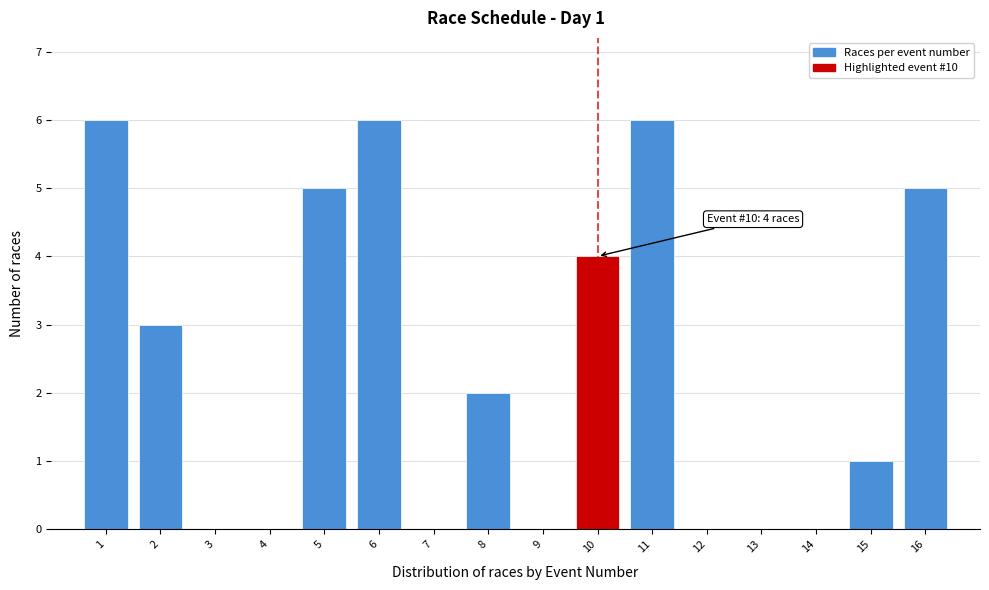

Reading left to right, transcribe all the data shown in this chart.

1=6	2=3	3=0	4=0	5=5	6=6	7=0	8=2	9=0	10=4	11=6	12=0	13=0	14=0	15=1	16=5